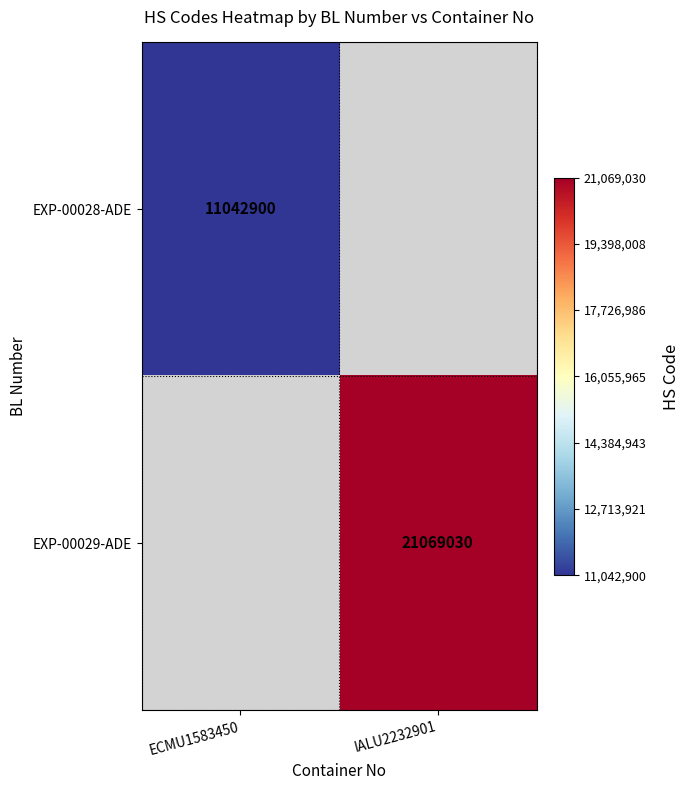

What is the greatest value displayed?

21069030.0